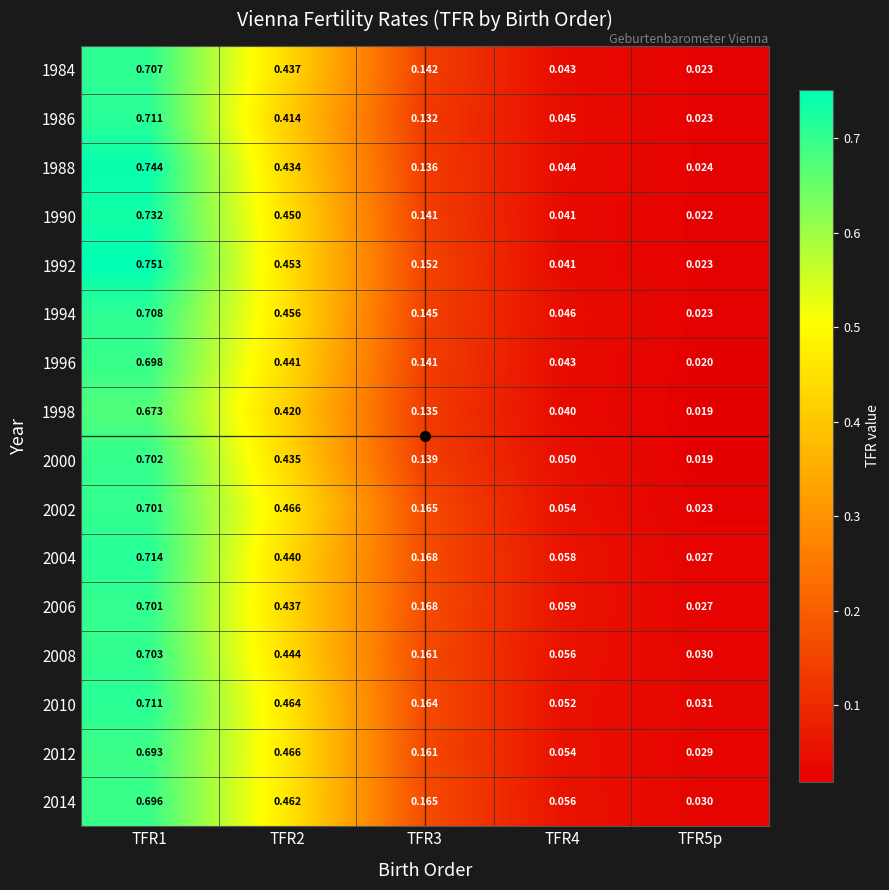

Between TFR1 and TFR2, which is larger?

TFR1